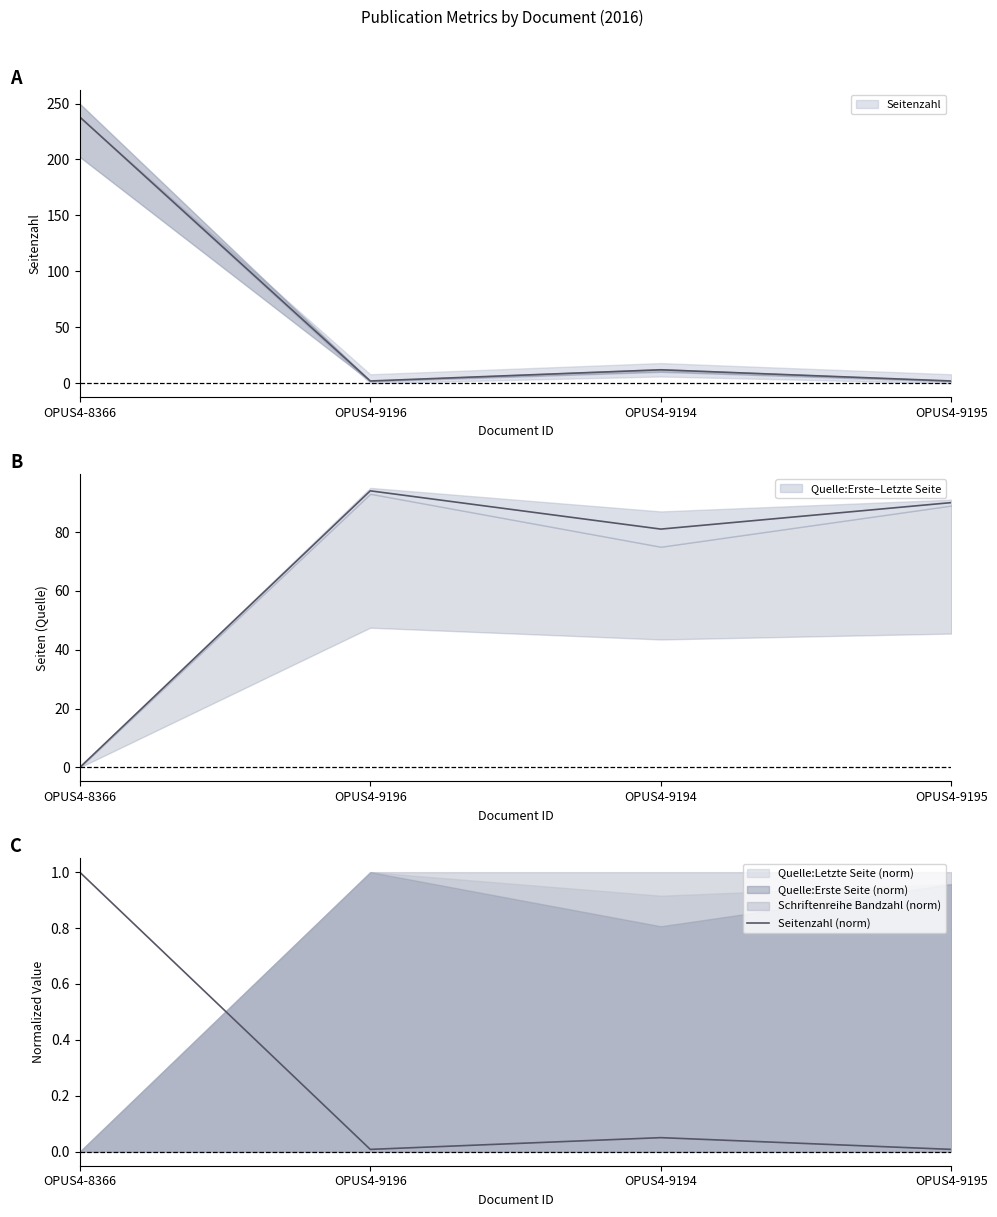

True or false: the data shows 1.8 at OPUS4-8366.

False